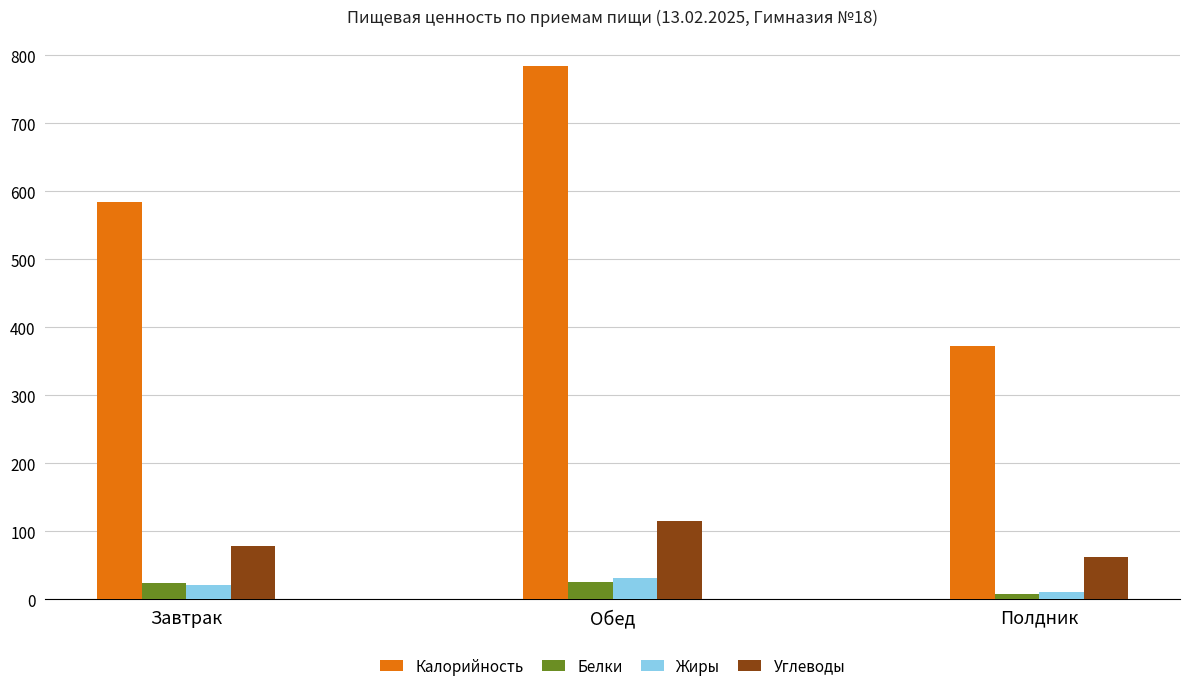

How many bars are there in total?

12